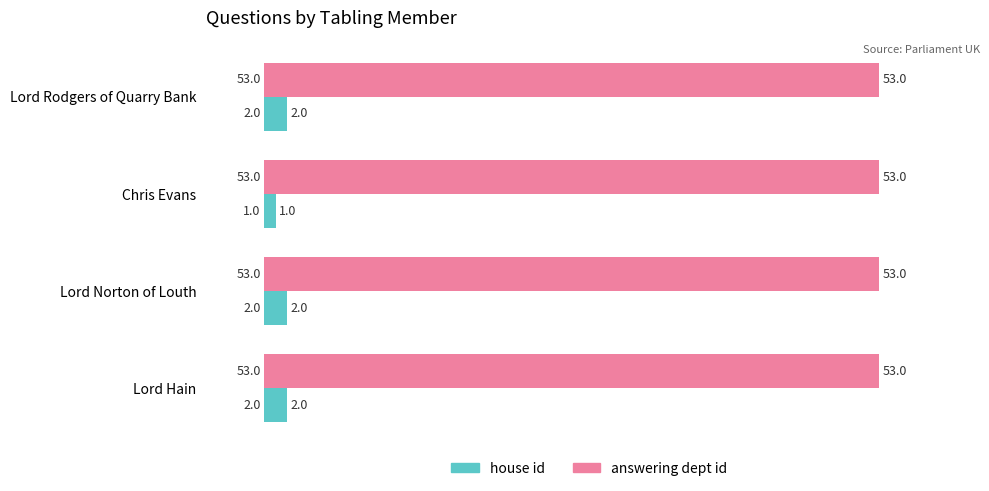

What is the sum of the house id values at Lord Rodgers of Quarry Bank and Lord Norton of Louth?

4